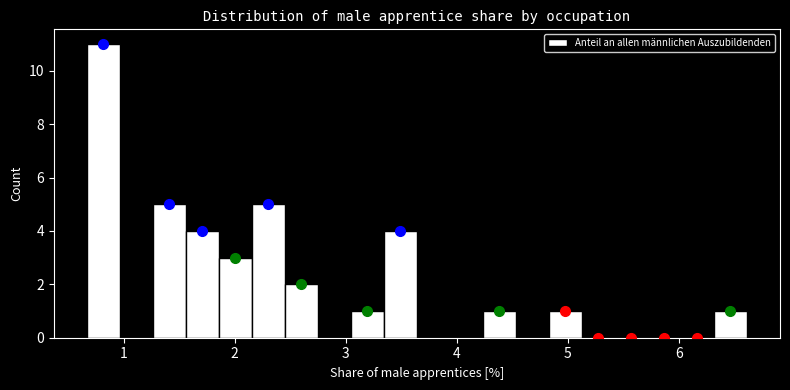

Around what value on the x-axis is the tallest bar? Give the approximate position of its centre, as read against the axis.

0.8